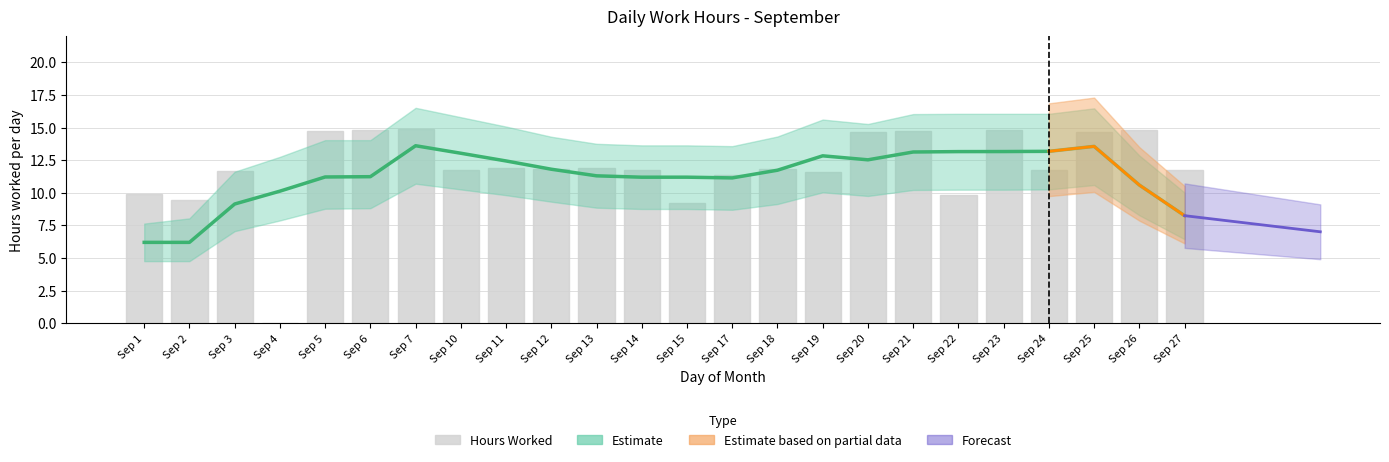

At which label does the data first exceed 11?

Sep 3